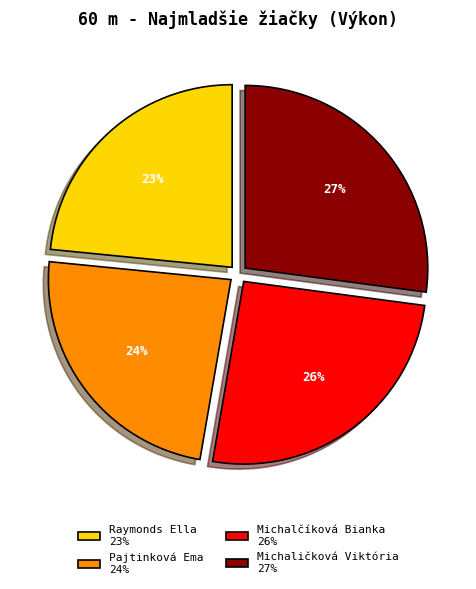

To the nearest percent, what is the difference between the Michaličková Viktória 27% and Raymonds Ella 23% slice percentages?

4%